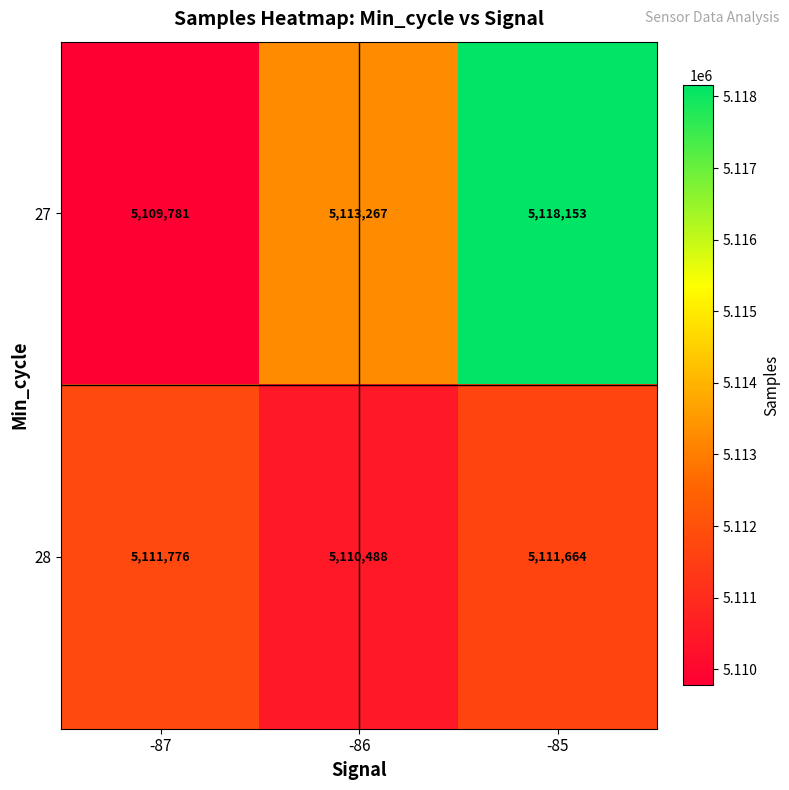

Reading left to right, list all the values displayed in this chart.

27: 5109781	5113267	5118153
28: 5111776	5110488	5111664